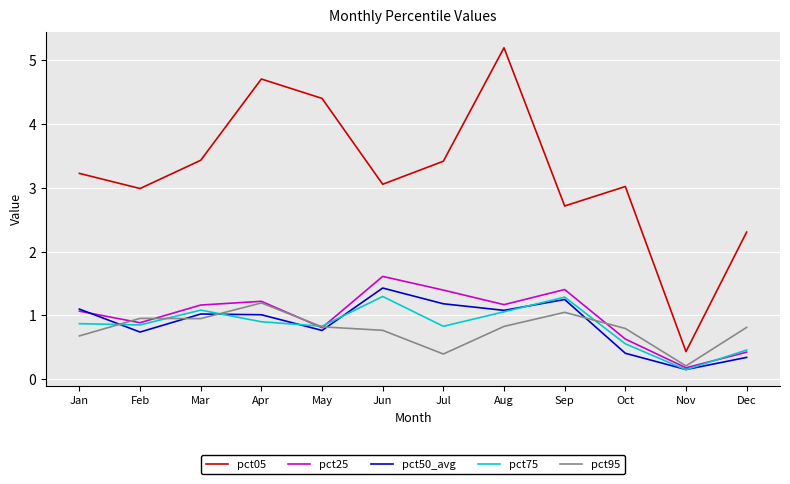

What is the difference between the pct50_avg values at Nov and Aug?

0.9